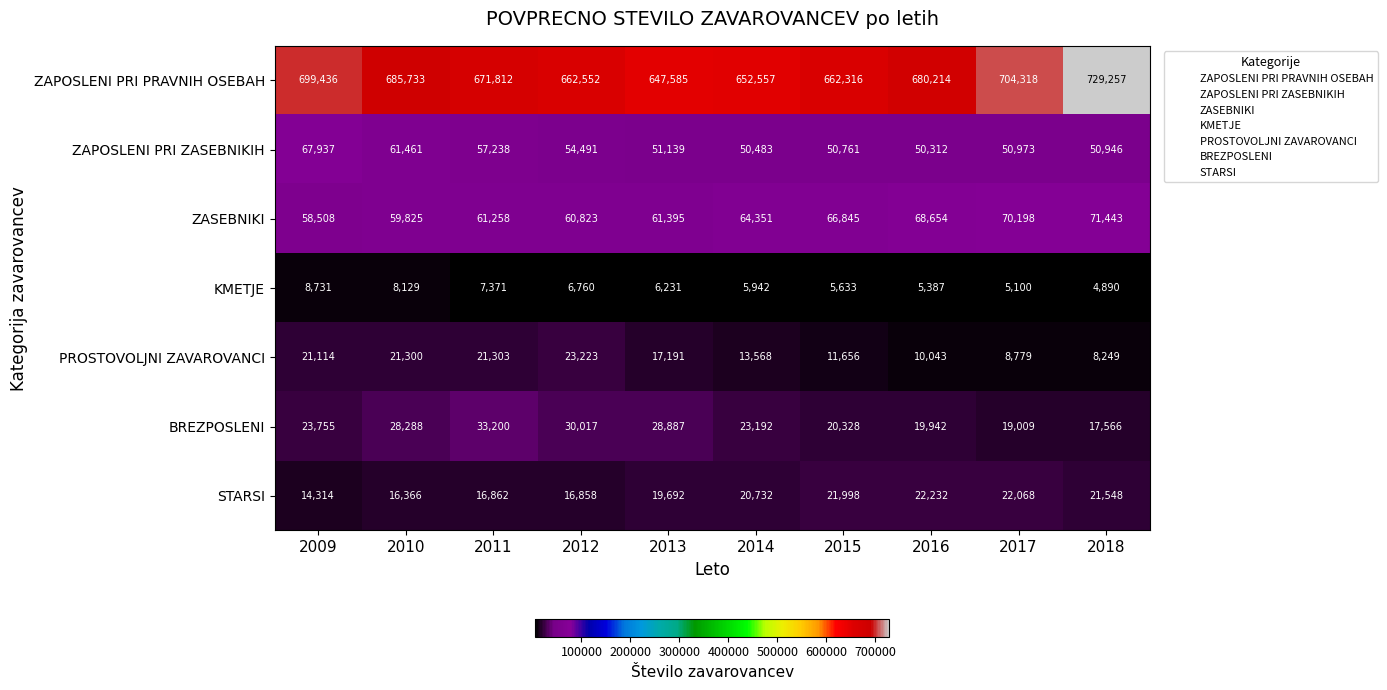

The ZAPOSLENI PRI ZASEBNIKIH series shows 54491 at 2012. True or false?

True